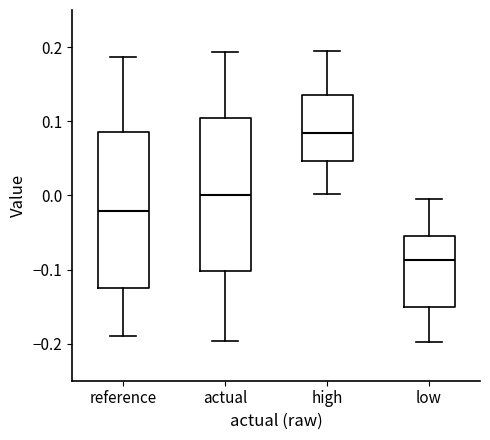

Reading left to right, transcribe this box plot: for each box, give where its median line is, the range the box spans, and where its two whiskers end, as read against the y-axis. The values are not printed on the chart, so give them approximately, as read against the axis.

reference: median -0.02, box -0.13 to 0.08, whiskers -0.19 to 0.19
actual: median 0.00, box -0.10 to 0.10, whiskers -0.20 to 0.19
high: median 0.08, box 0.05 to 0.13, whiskers 0.00 to 0.20
low: median -0.09, box -0.15 to -0.05, whiskers -0.20 to -0.01